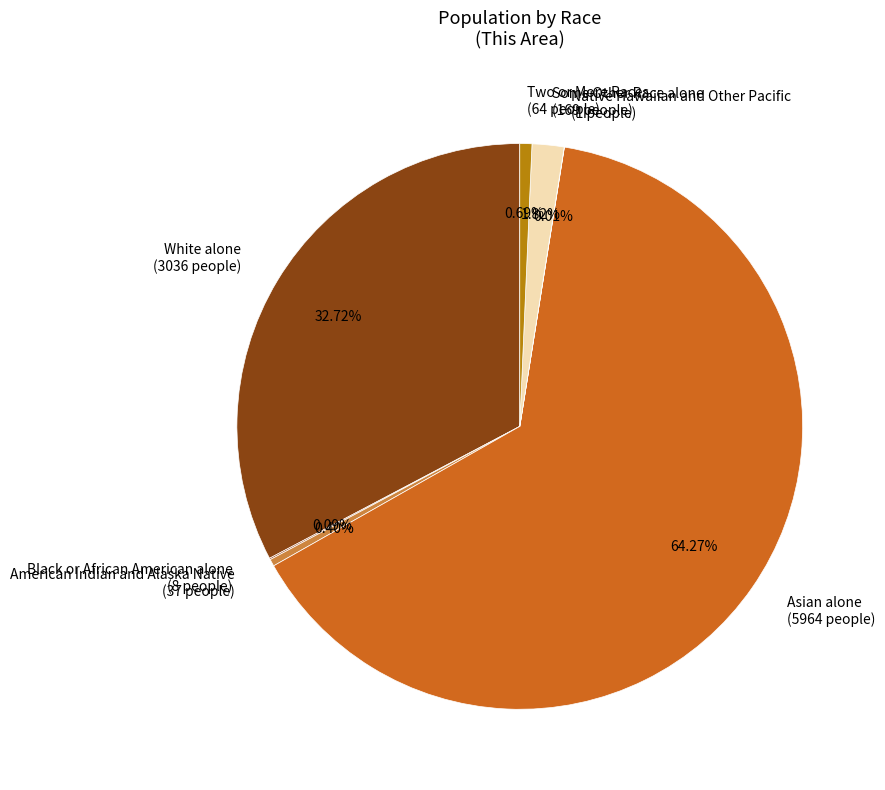

What percentage is the White alone slice, to the nearest percent?

33%